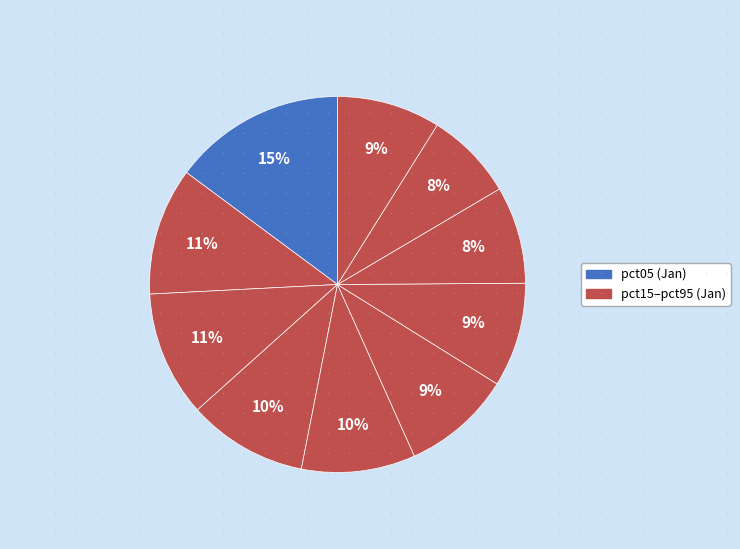

Count the number of slices in the pie.

10